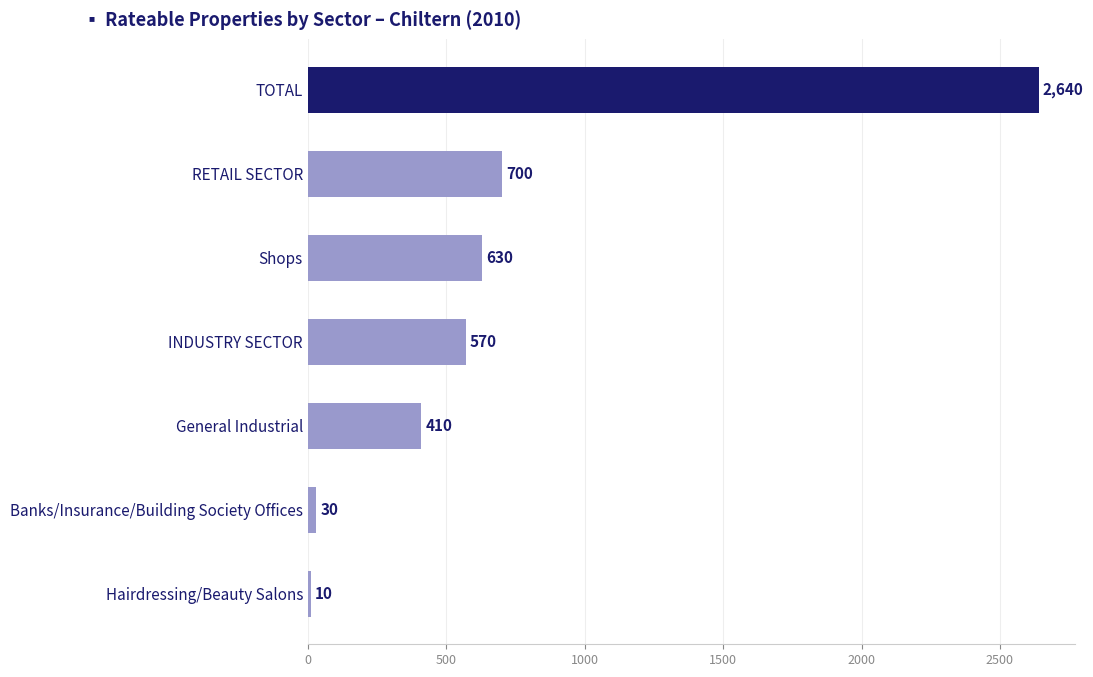

What is the greatest value displayed?

2640